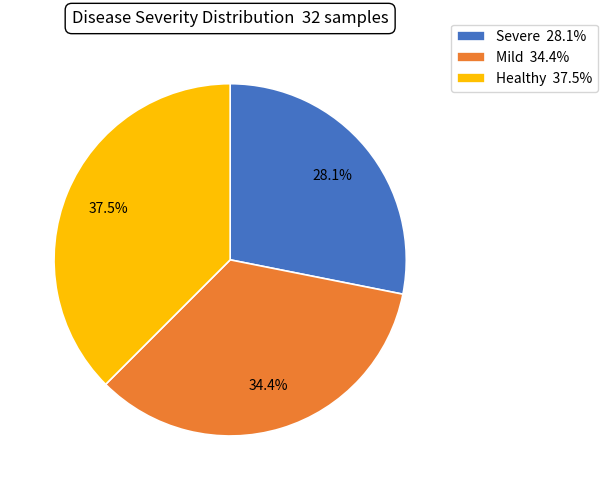

Is it true that Healthy is 45% of the pie?

False